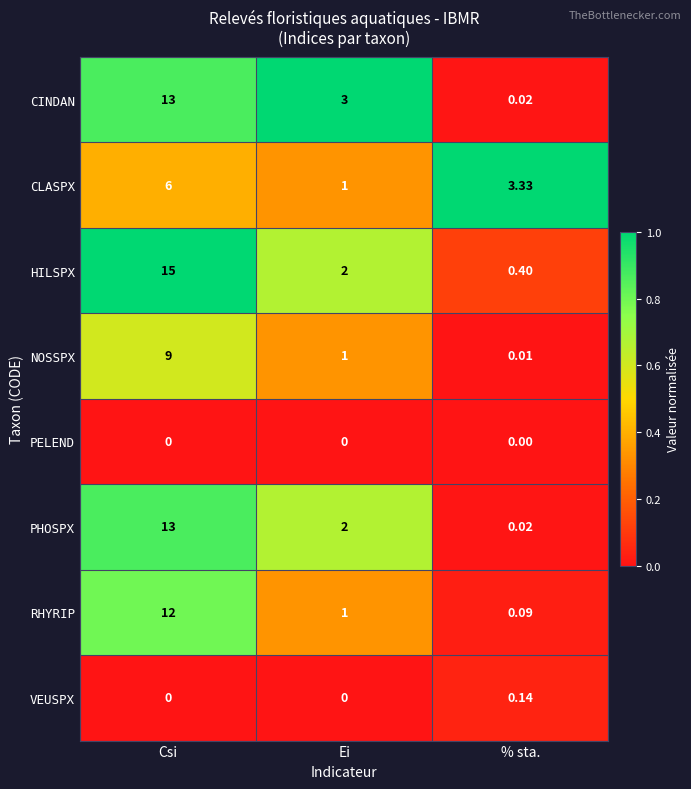

What is the greatest value displayed?

15.0